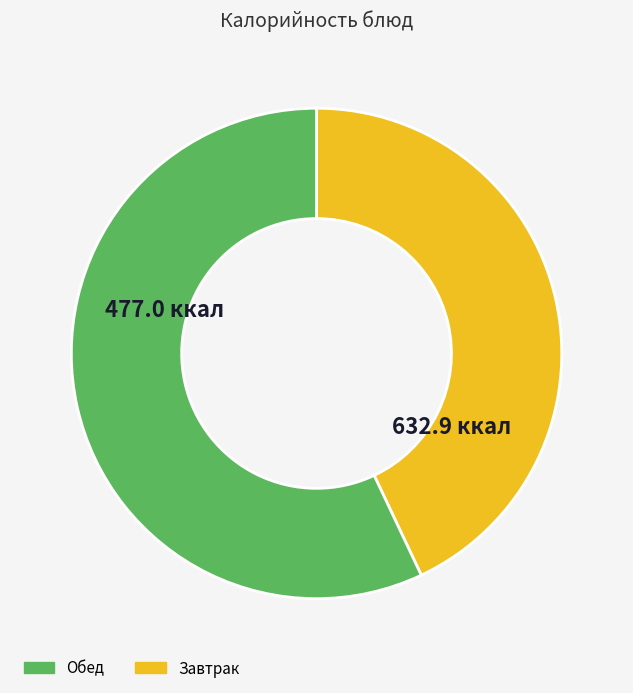

Is there a majority slice in this chart?

Yes